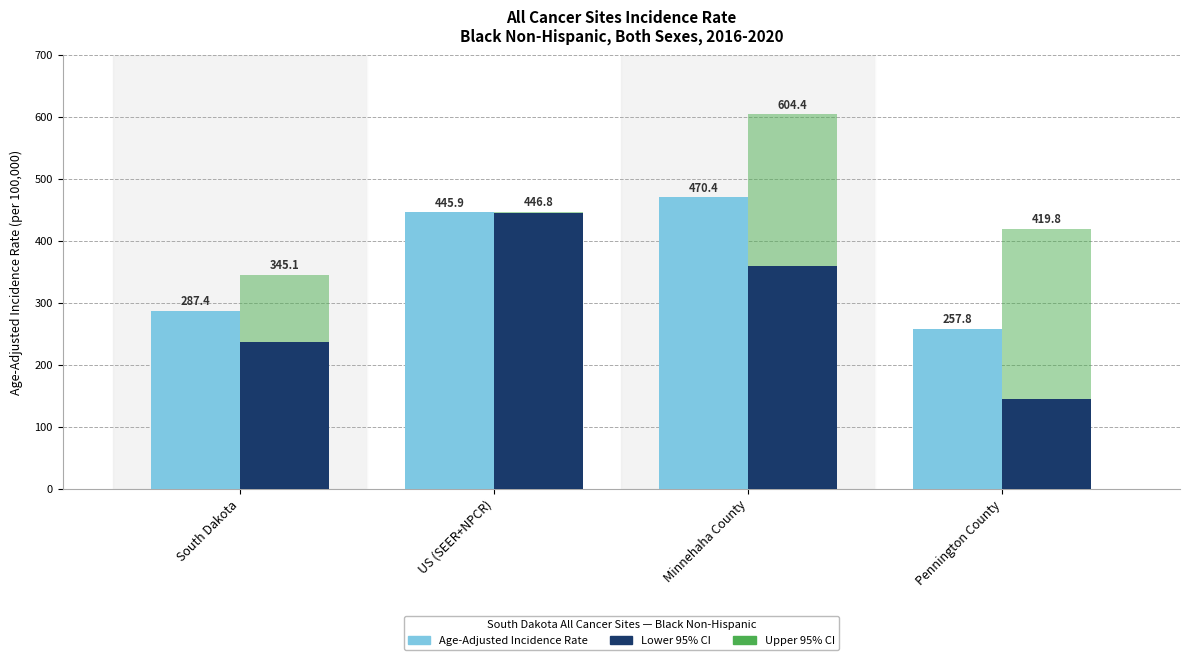

What is the greatest value displayed?

604.4